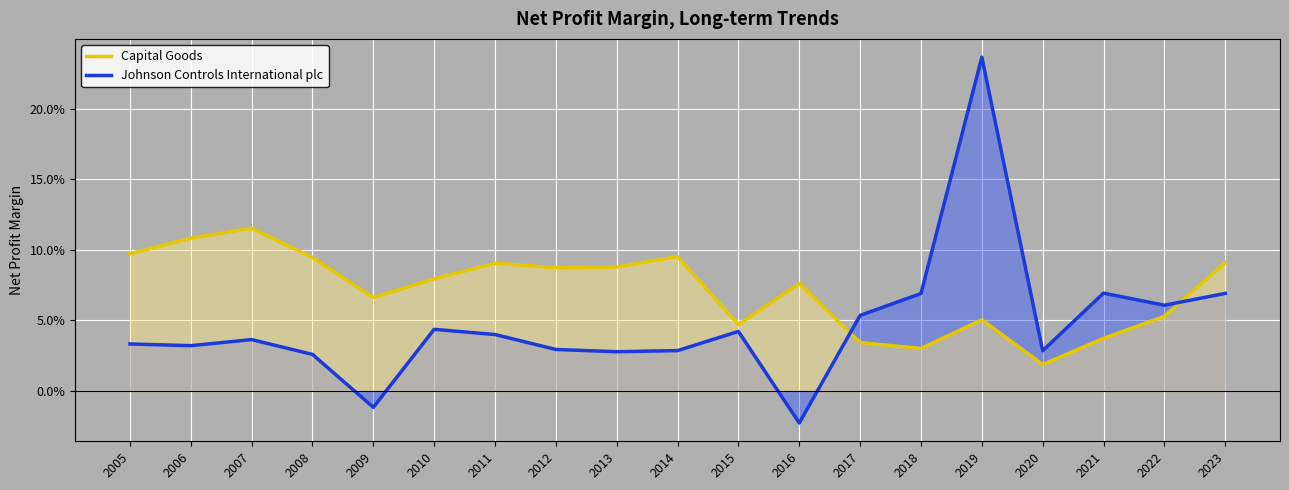

At which label is Johnson Controls International plc closest to 0?

2009